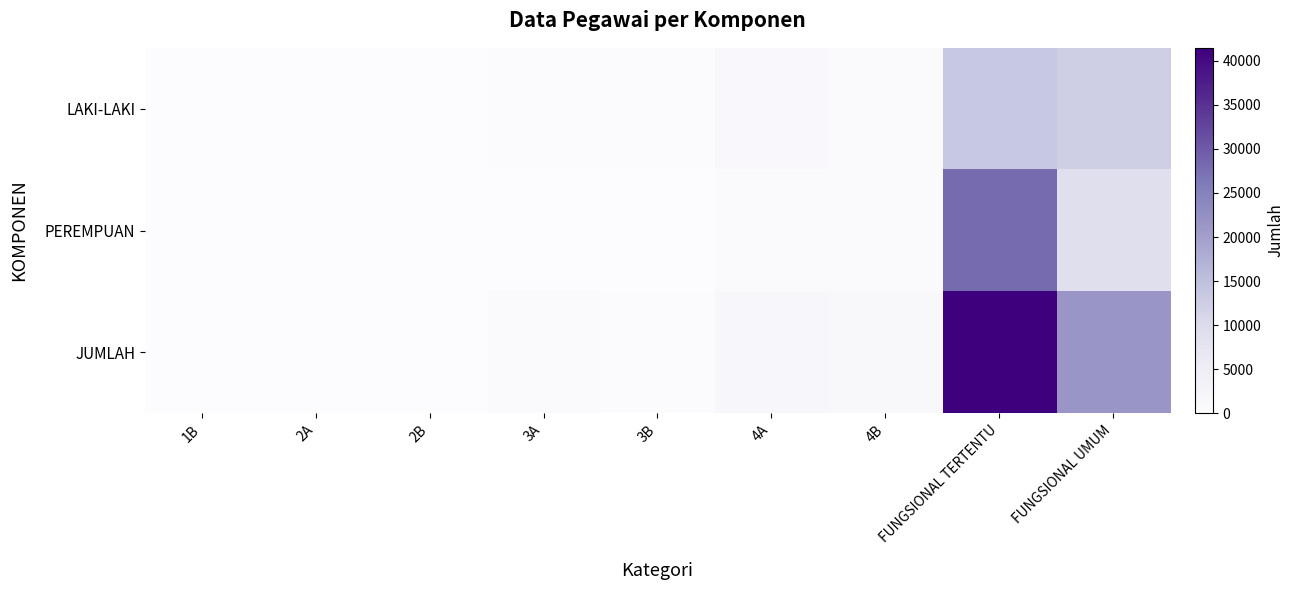

Which label corresponds to the largest value in the chart?

FUNGSIONAL TERTENTU